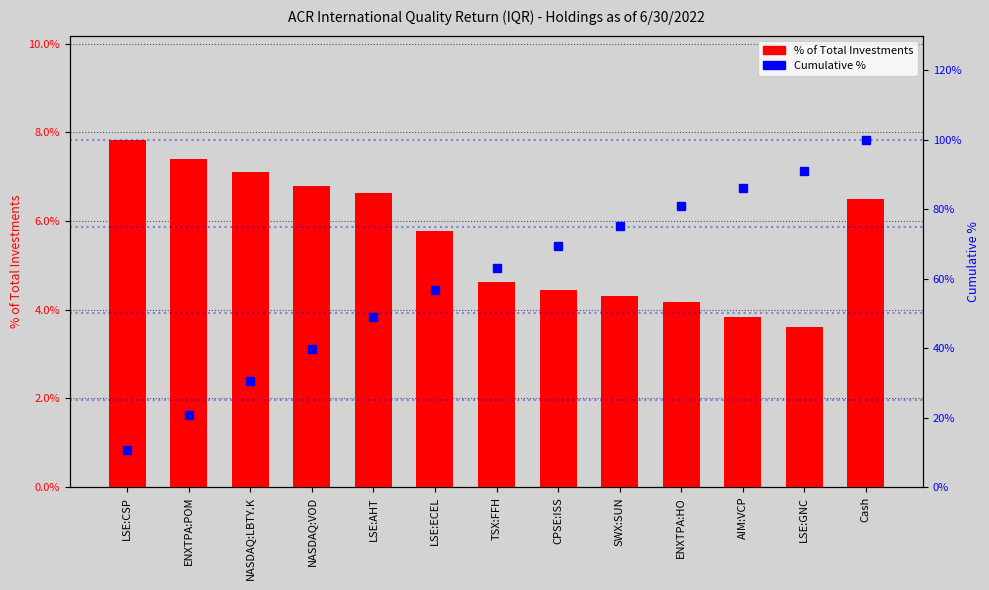

Which series changed the most between LSE:ECEL and LSE:GNC?

Cumulative %